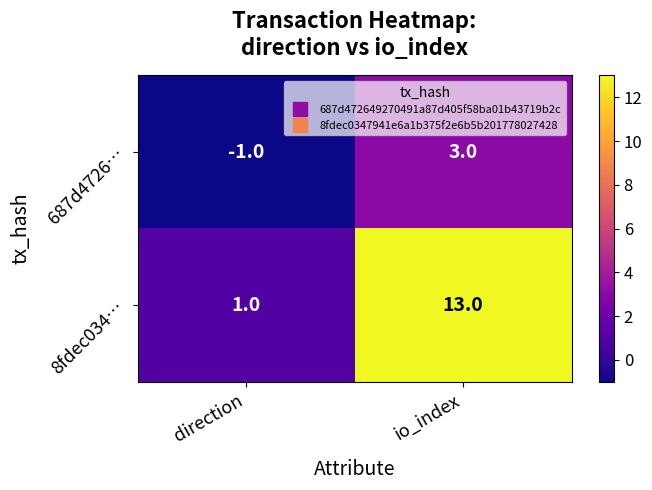

Reading left to right, extract all data points from this chart.

687d4726…: -1	3
8fdec034…: 1	13